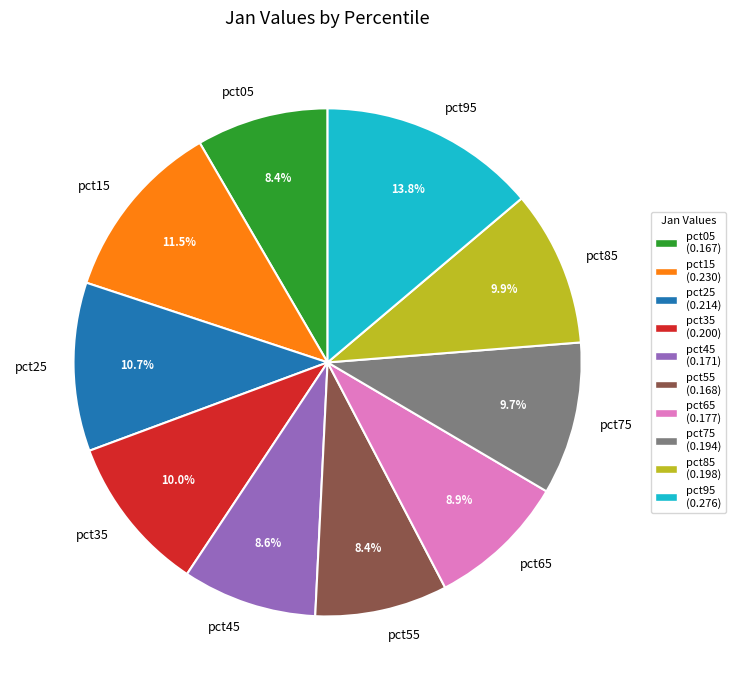

True or false: pct65 accounts for 9% of the total.

True